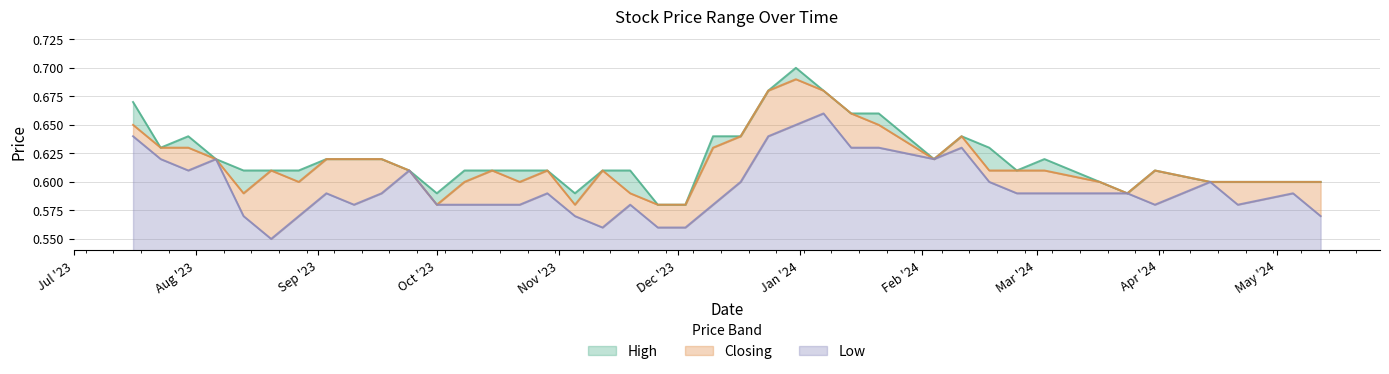

True or false: Low and High intersect in this chart.

False